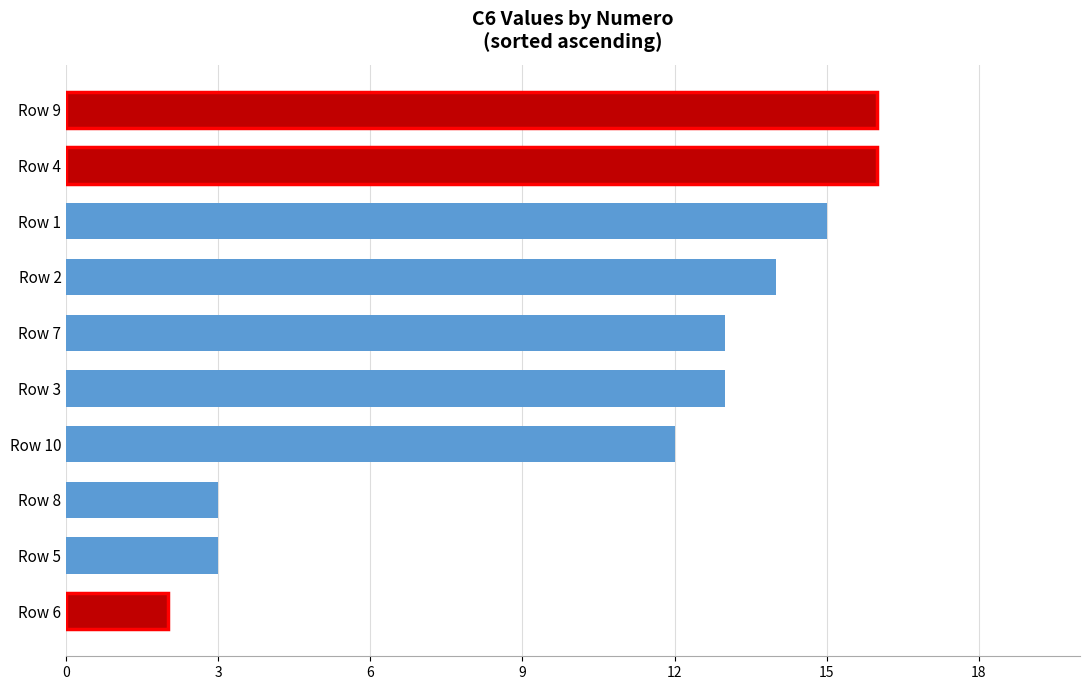

Are the bars grouped side by side (vs. stacked)?

No